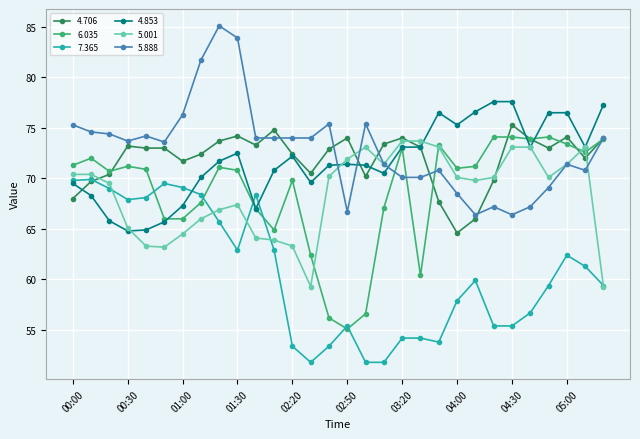

What is the value of the 4.706 point at the 17th from the left?

70.2